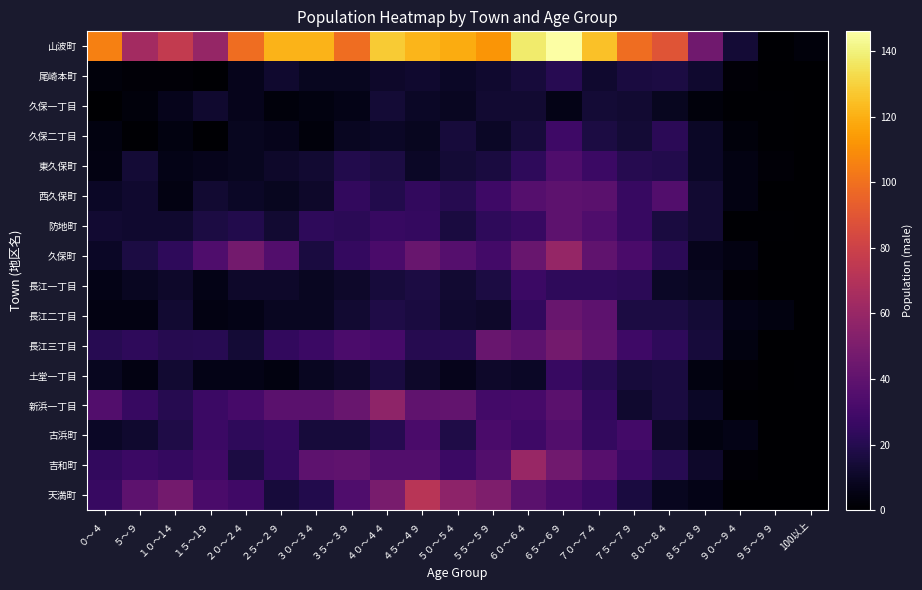

At which category does the chart reach its minimum across all series?

９５～９９